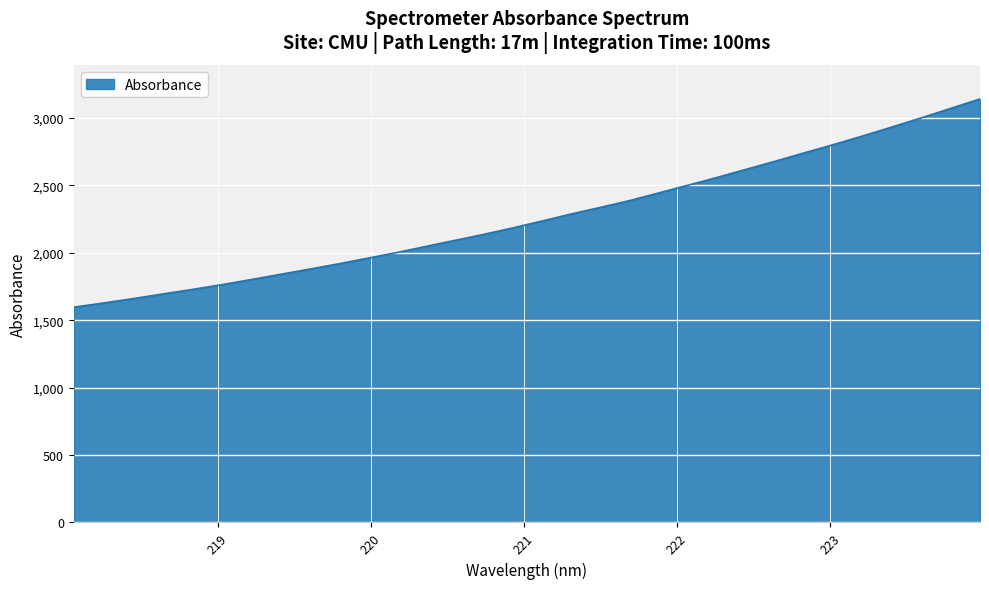

What is the maximum value shown in the chart?

3141.7